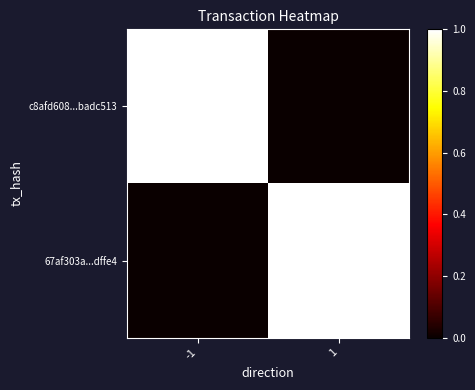

What is the maximum value shown in the chart?

1.0